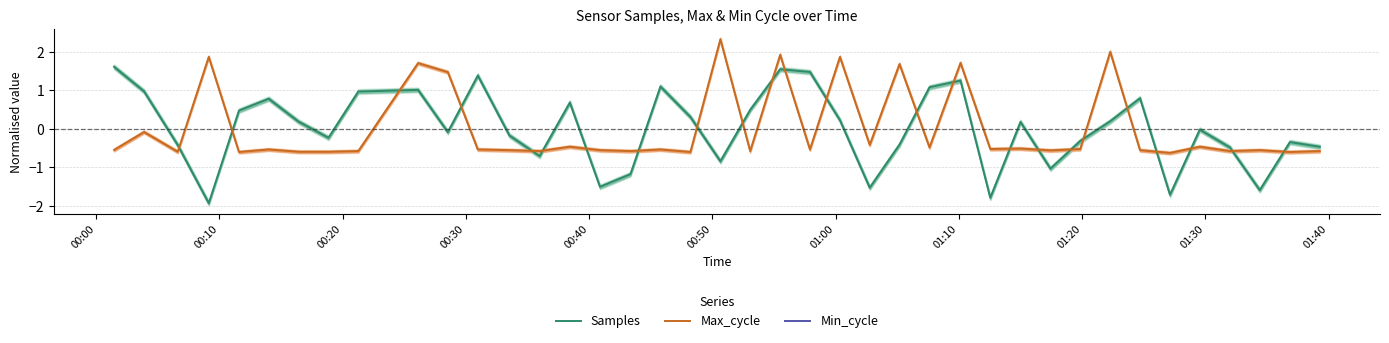

How many times do Max_cycle and Samples cross each other?

24